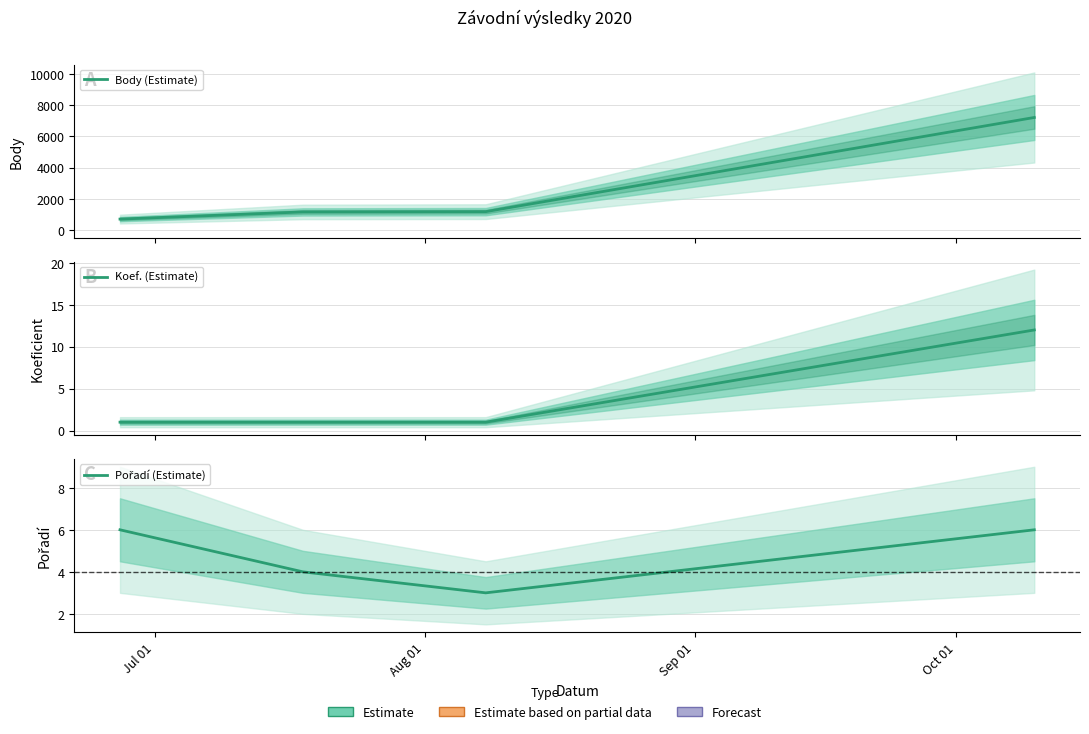

True or false: Pořadí (Estimate) and Body (Estimate) intersect in this chart.

False